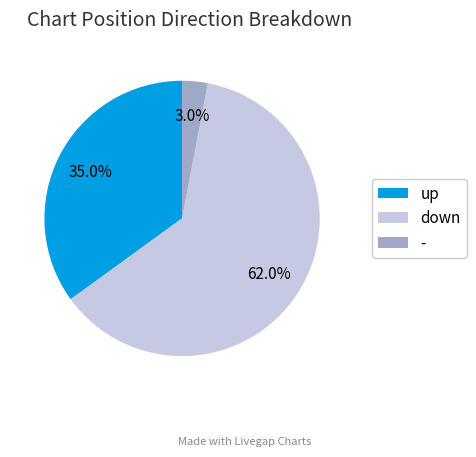

How many slices are in this pie chart?

3